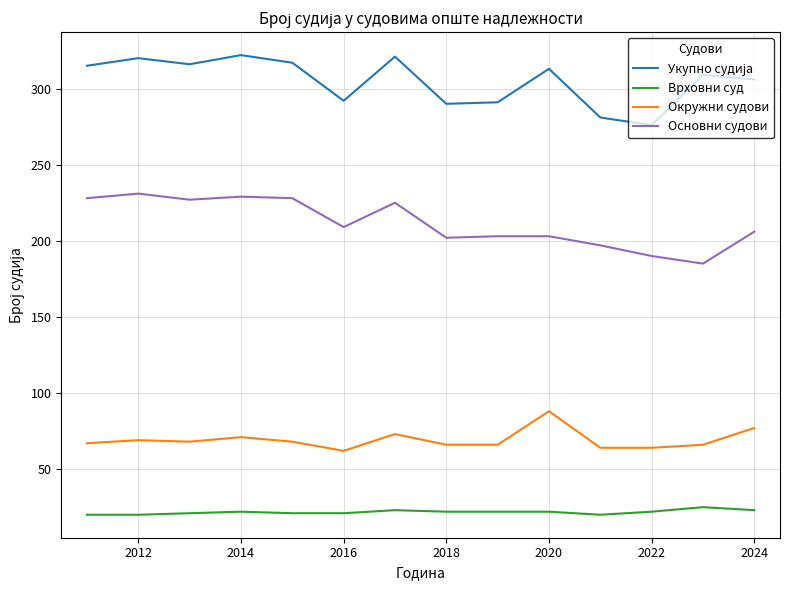

How many lines are shown in the chart?

4